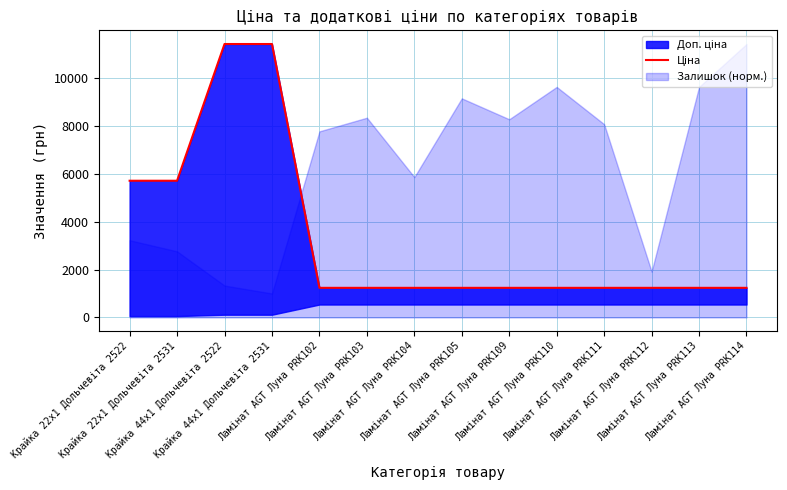

Rank the categories by value from lowest to highest.

Ламінат AGT Луна PRK102, Ламінат AGT Луна PRK103, Ламінат AGT Луна PRK104, Ламінат AGT Луна PRK105, Ламінат AGT Луна PRK109, Ламінат AGT Луна PRK110, Ламінат AGT Луна PRK111, Ламінат AGT Луна PRK112, Ламінат AGT Луна PRK113, Ламінат AGT Луна PRK114, Крайка 22x1 Дольчевіта 2522, Крайка 22x1 Дольчевіта 2531, Крайка 44x1 Дольчевіта 2522, Крайка 44x1 Дольчевіта 2531